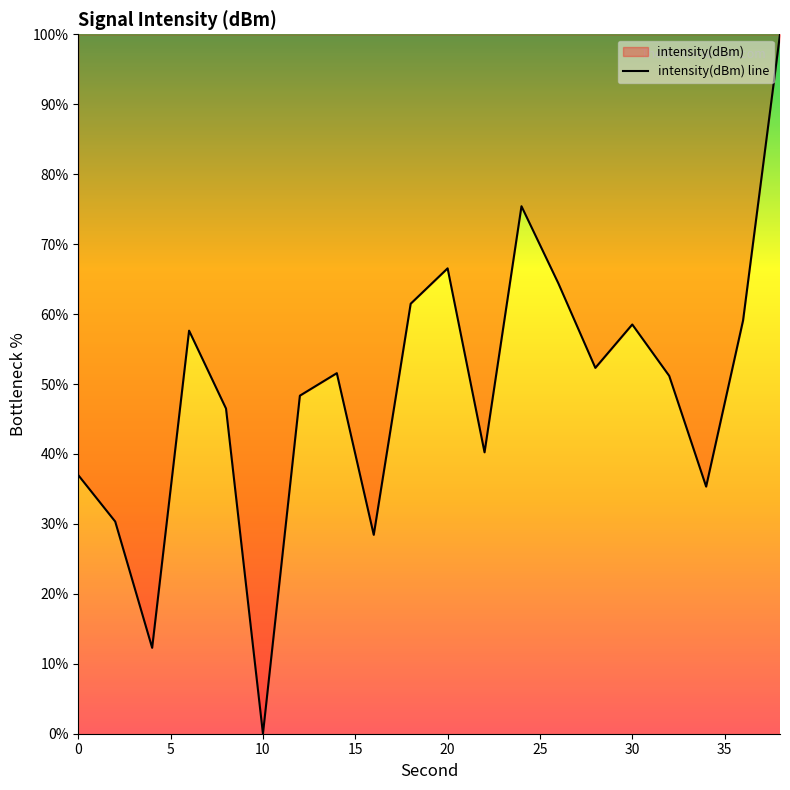

The value at 8 is 46.5. True or false?

True